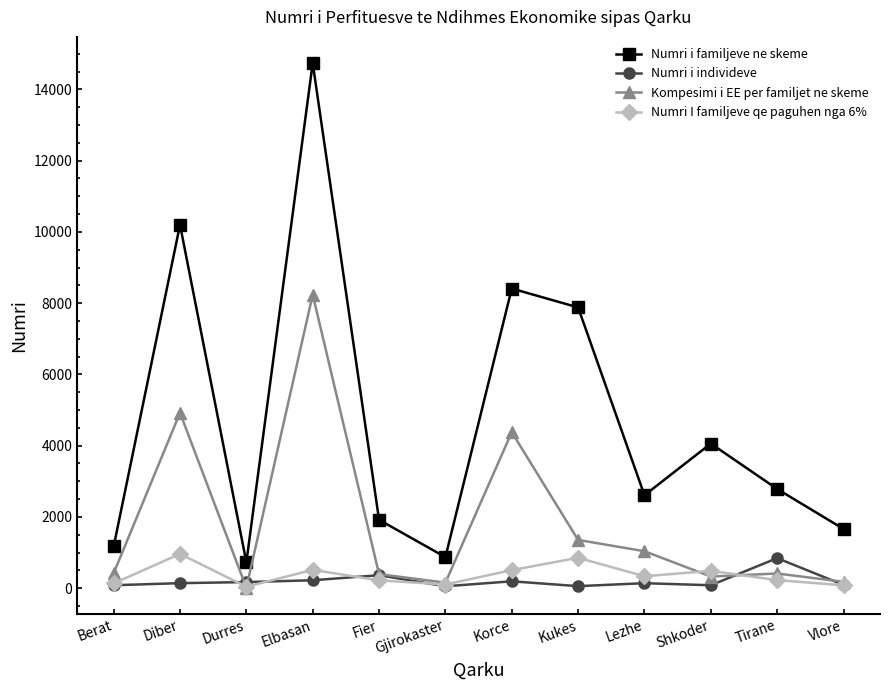

Which category has the highest value across all series?

Elbasan